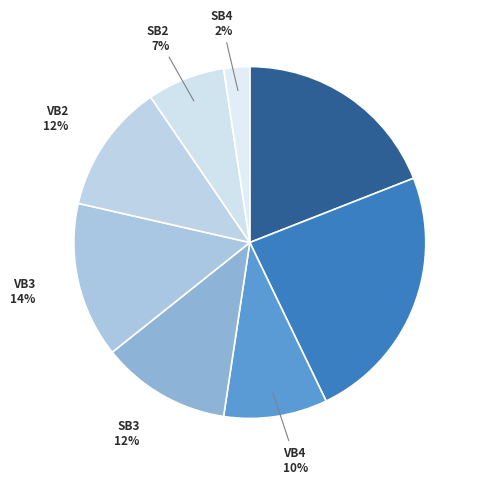

Count the number of slices in the pie.

8